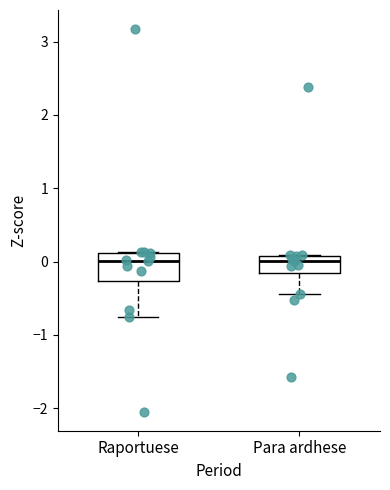

Reading left to right, transcribe this box plot: for each box, give where its median line is, the range the box spans, and where its two whiskers end, as read against the y-axis. The values are not printed on the chart, so give them approximately, as read against the axis.

Raportuese: median 0.0, box -0.3 to 0.1, whiskers -0.8 to 0.1
Para ardhese: median 0.0, box -0.2 to 0.1, whiskers -0.4 to 0.1